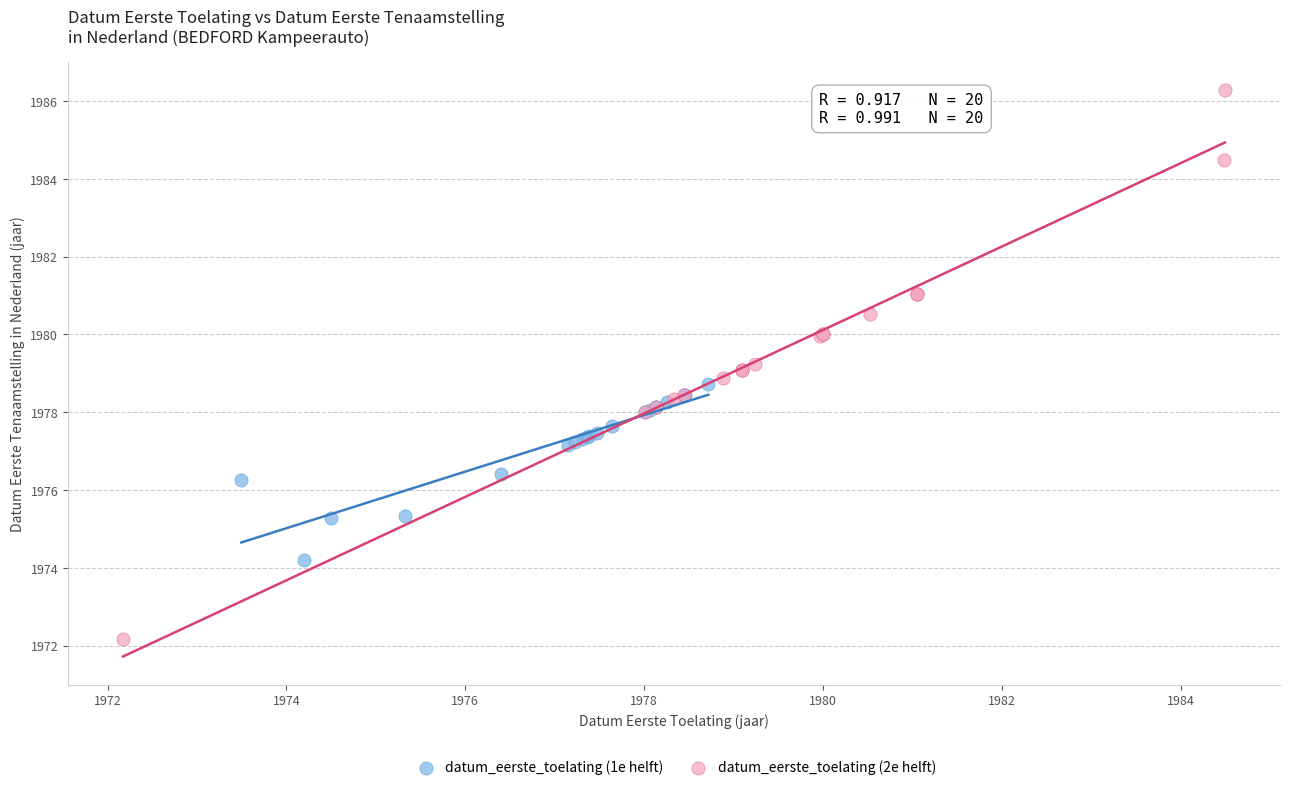

Which series contains the highest Y value?

datum_eerste_toelating (2e helft)